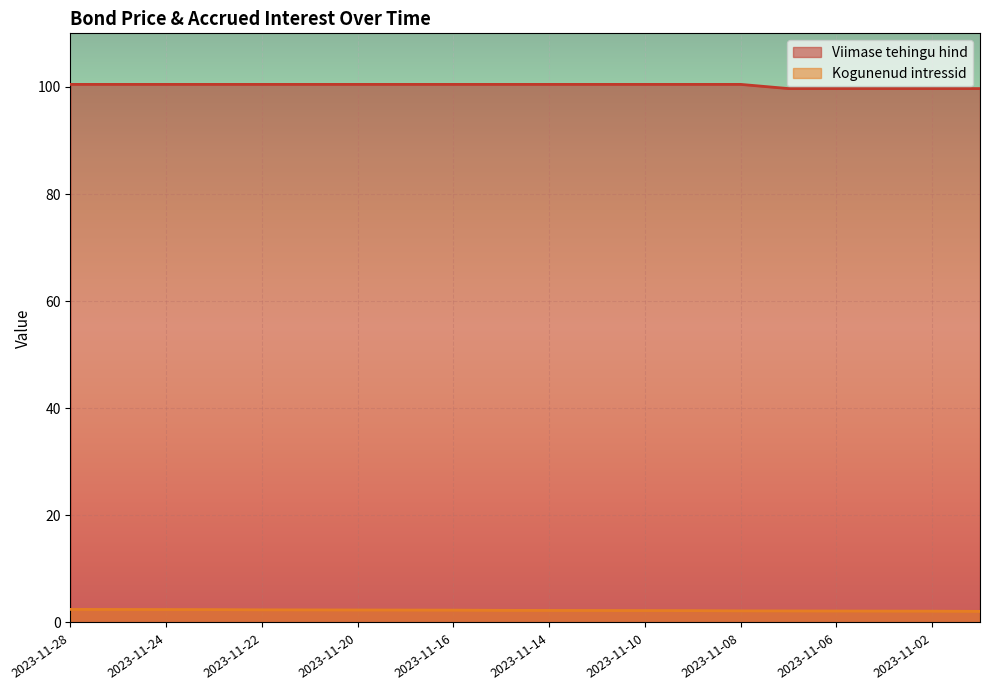

What is the value of the Kogunenud intressid point at the 19th from the left?

2.1